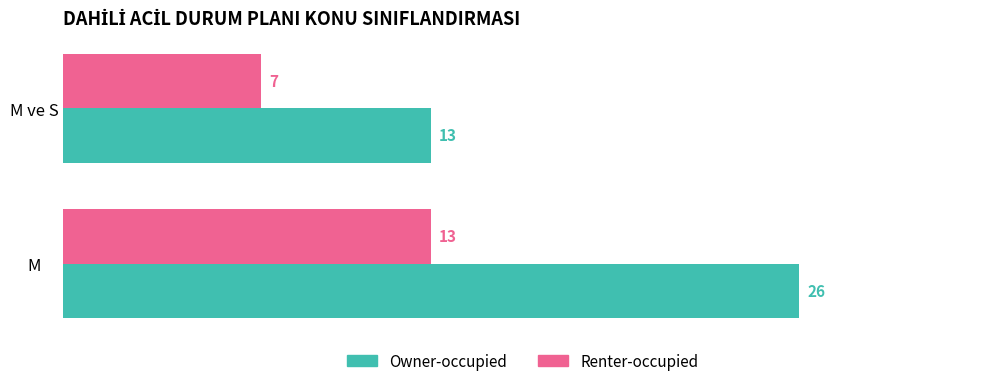

Which series has the largest total across all categories?

Owner-occupied